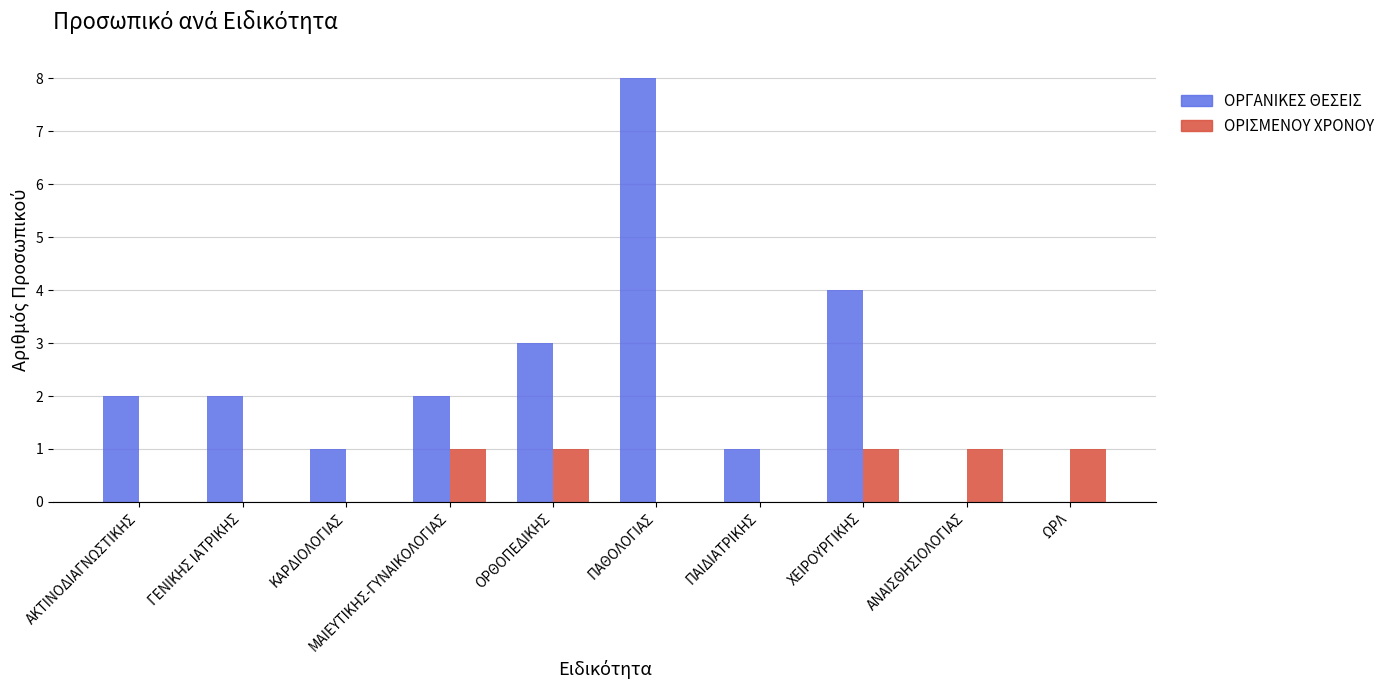

What is the maximum value shown in the chart?

8